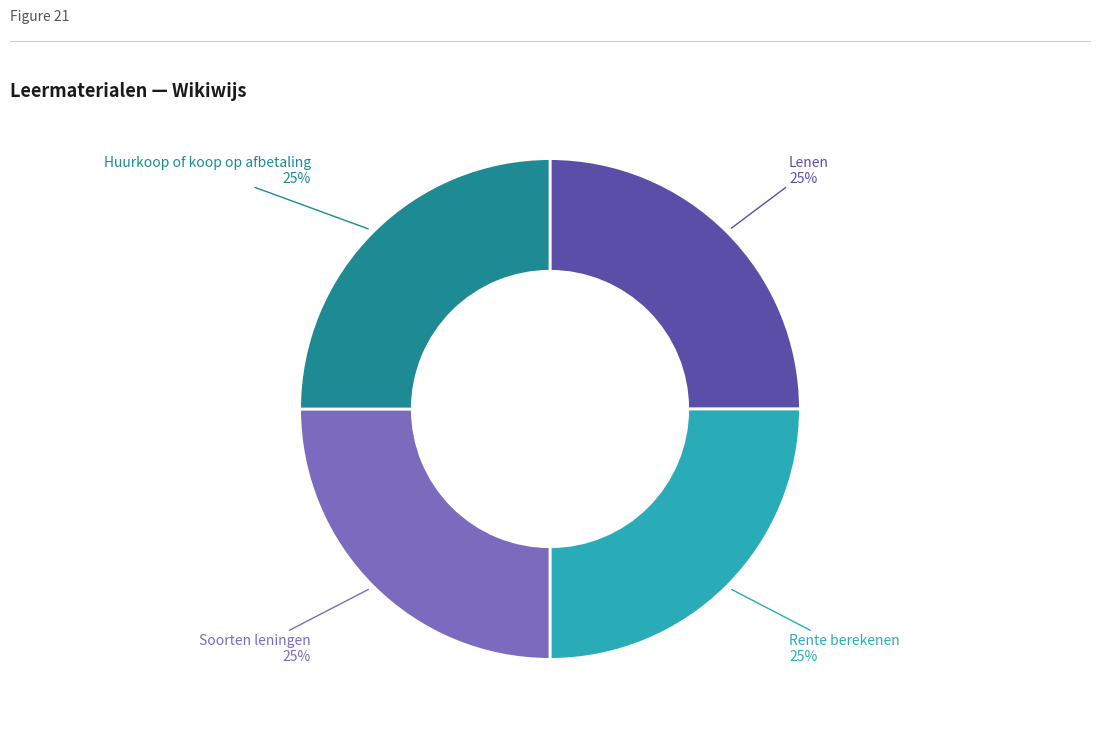

Does any single category account for the majority?

No